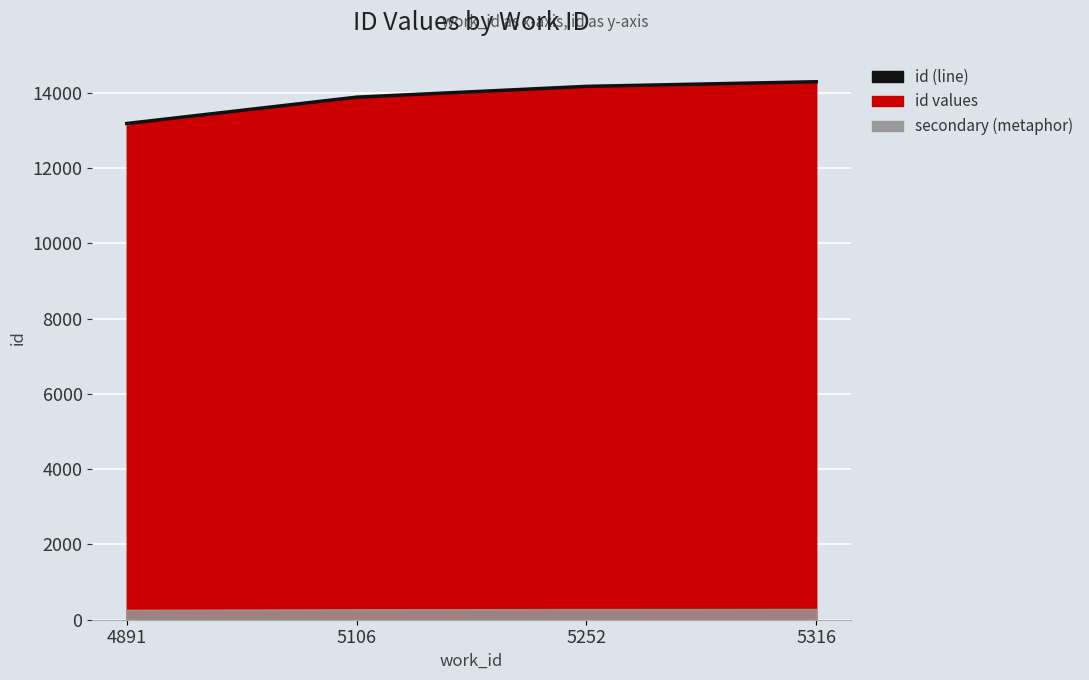

How many values are below 14167?

2